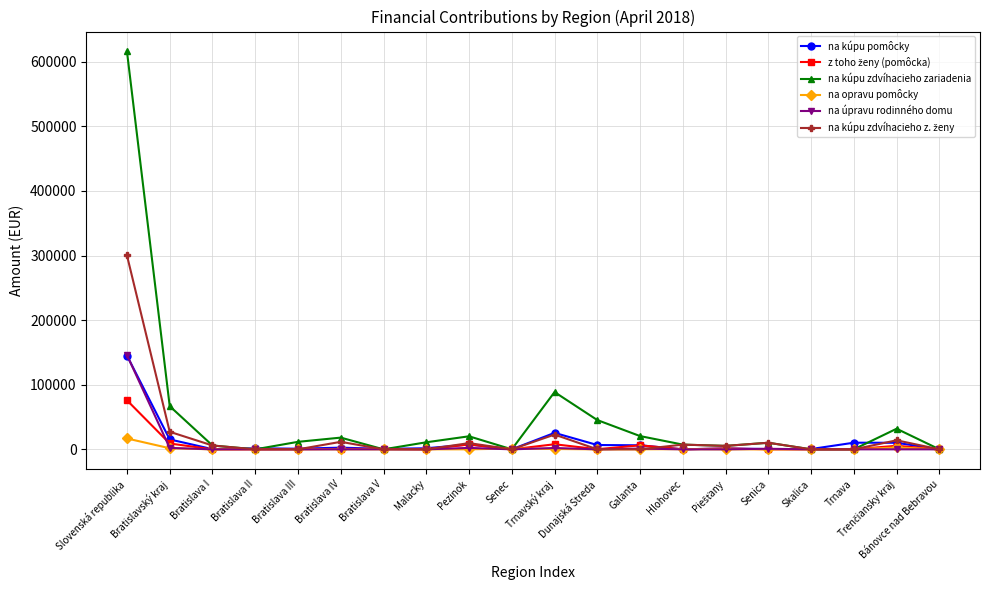

Which series has the widest spread of values?

na kúpu zdvíhacieho zariadenia